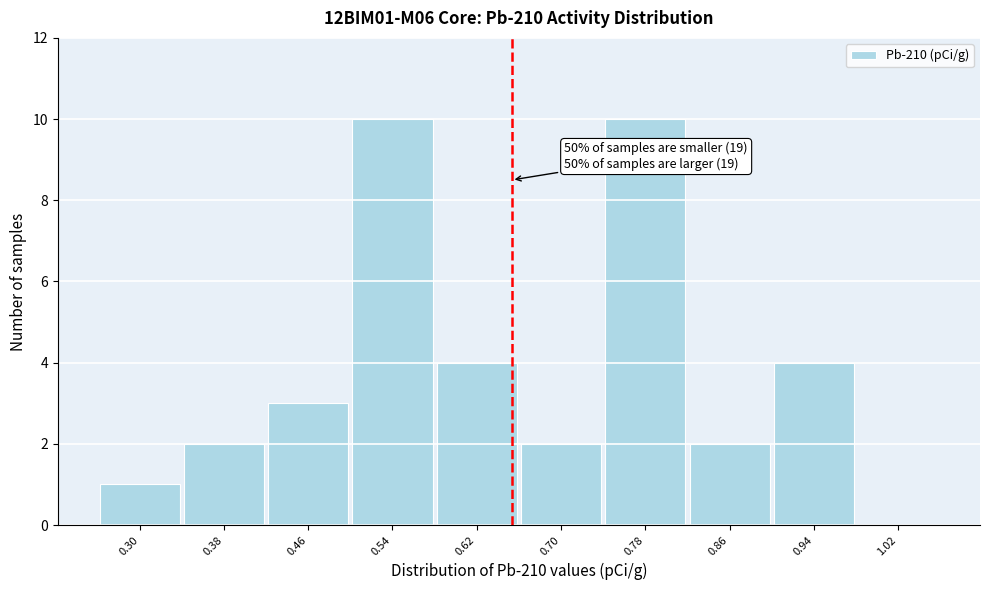

Reading left to right, extract all data points from this chart.

0.30=1	0.38=2	0.46=3	0.54=10	0.62=4	0.70=2	0.78=10	0.86=2	0.94=4	1.02=0